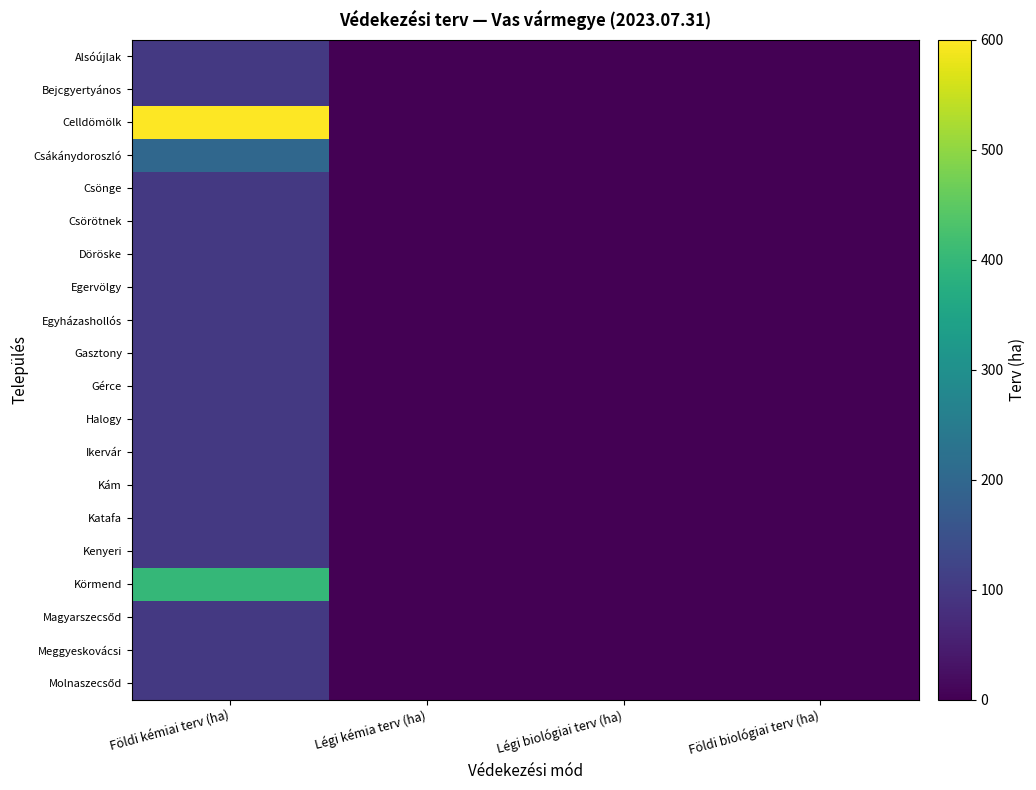

At how many categories does at least one series exceed 423?

1